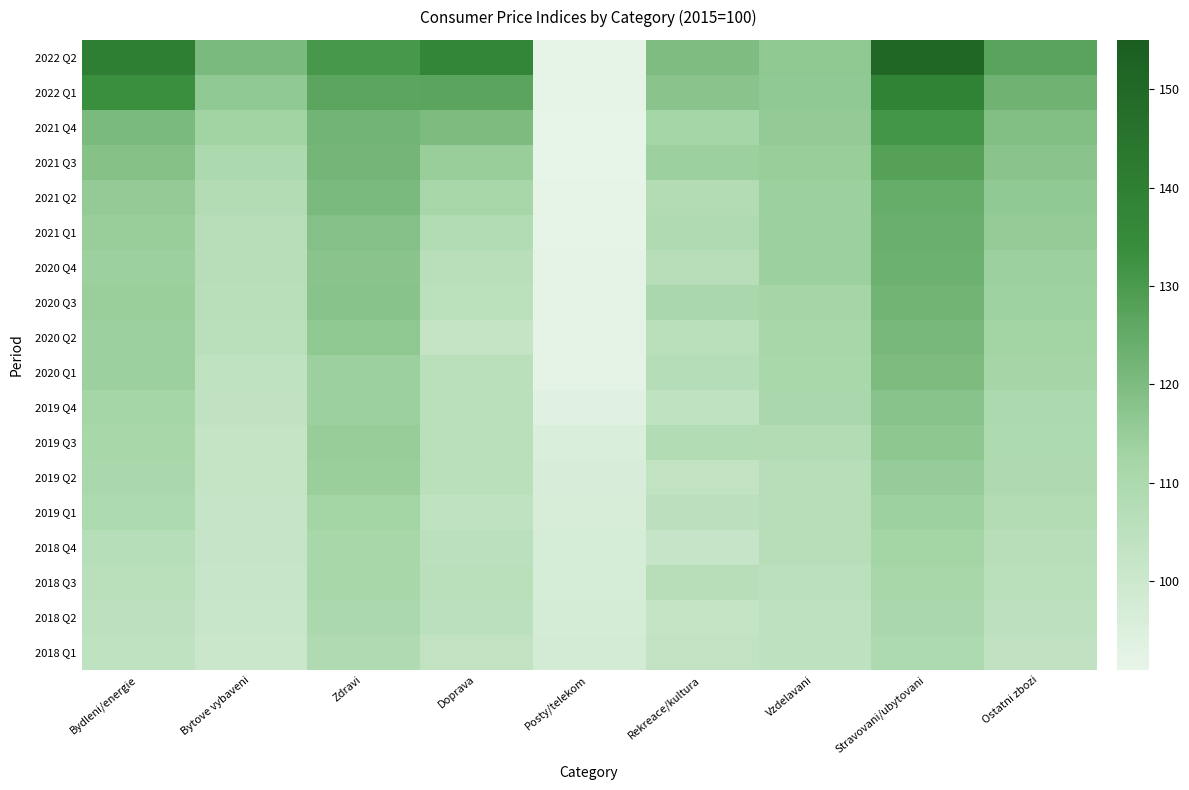

Count the number of categories in the chart.

9